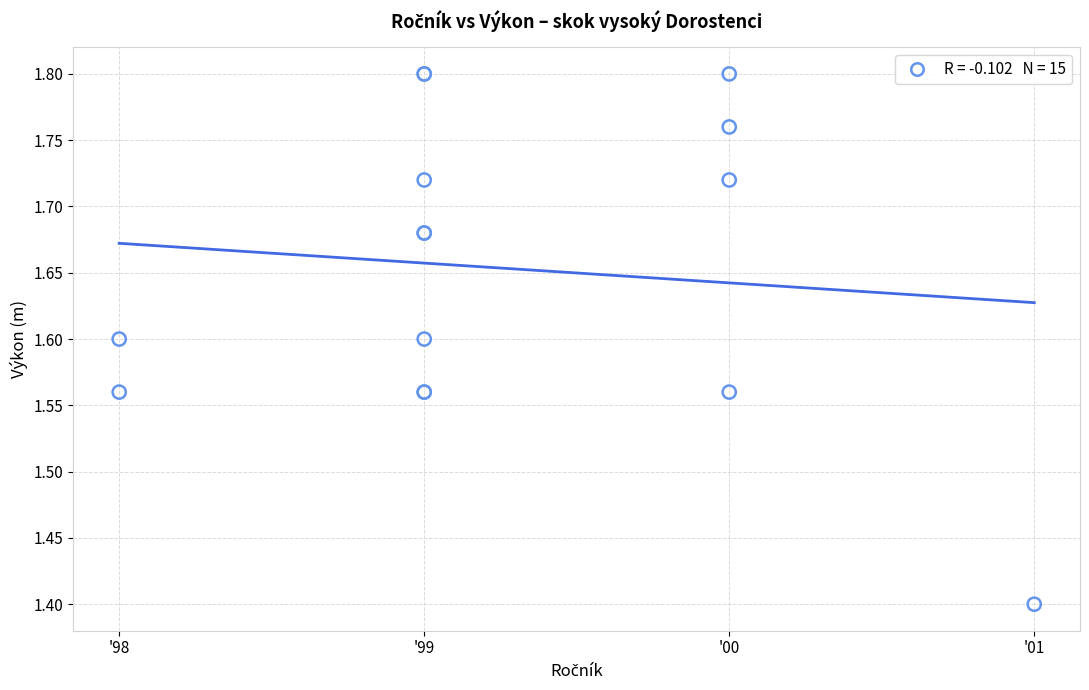

What Y value in the scatter plot is closest to 1?

1.4